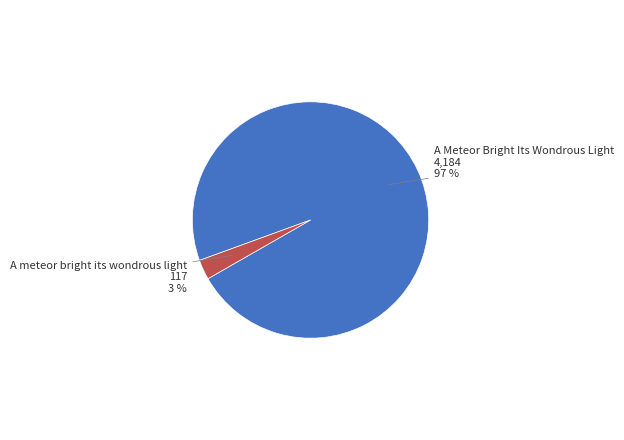

To the nearest percent, what is the average slice percentage?

50%